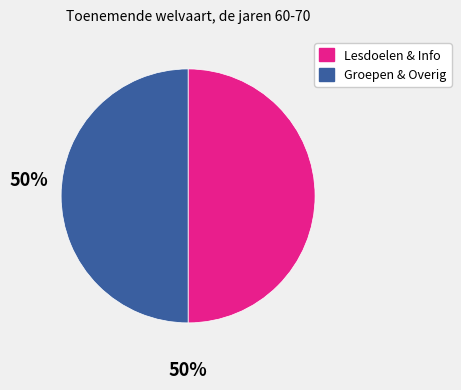

The Lesdoelen & Info slice represents 50% of the pie. True or false?

True